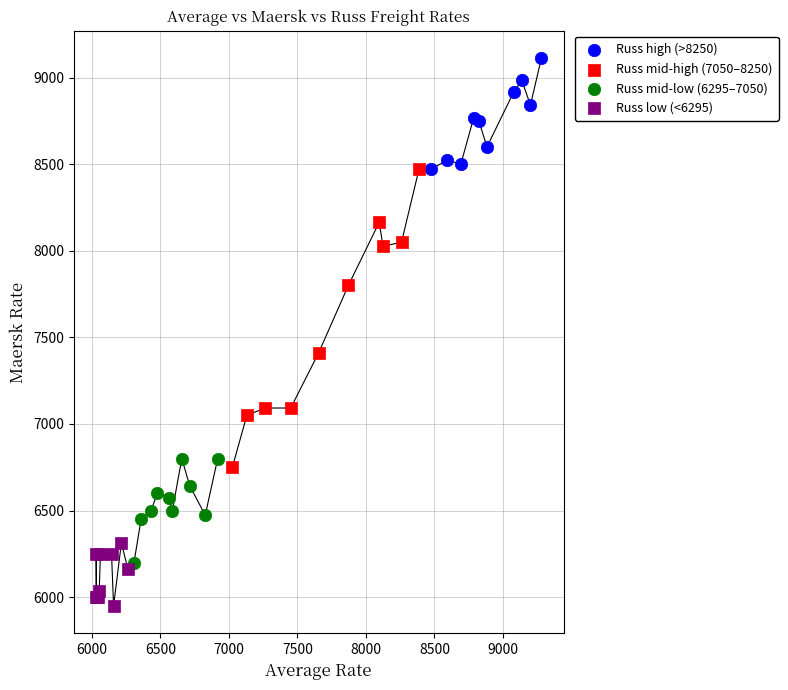

Which series has the widest spread of Y values?

Russ mid-high (7050–8250)